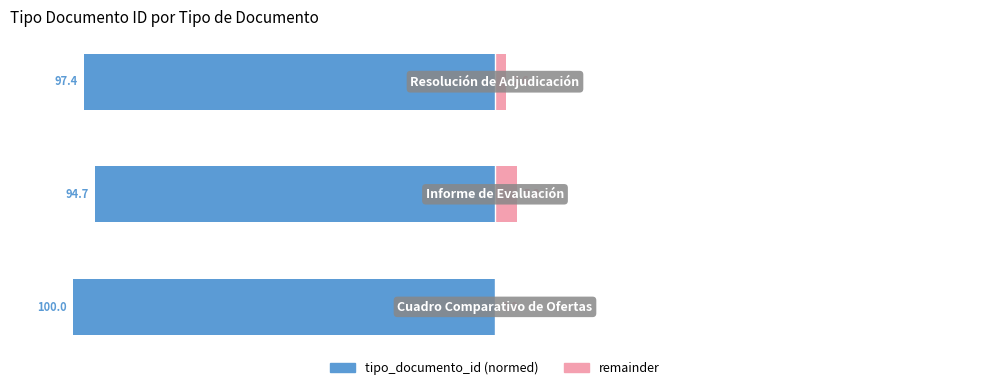

Reading right to left, transcribe all the data shown in this chart.

tipo_documento_id (normed): 2=-97.4	1=-94.7	0=-100.0
remainder: 2=2.6	1=5.3	0=0.0